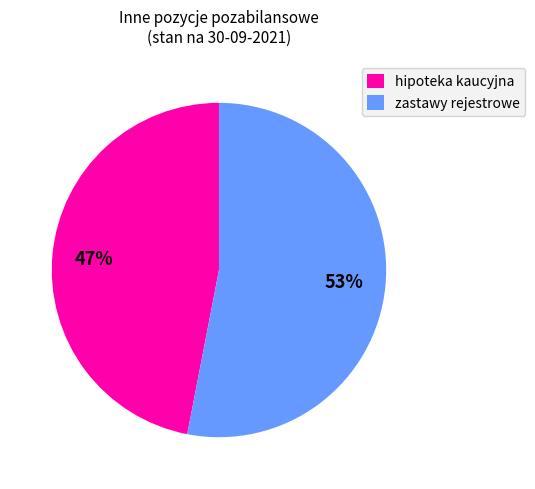

Which has a higher value, hipoteka kaucyjna or zastawy rejestrowe?

zastawy rejestrowe